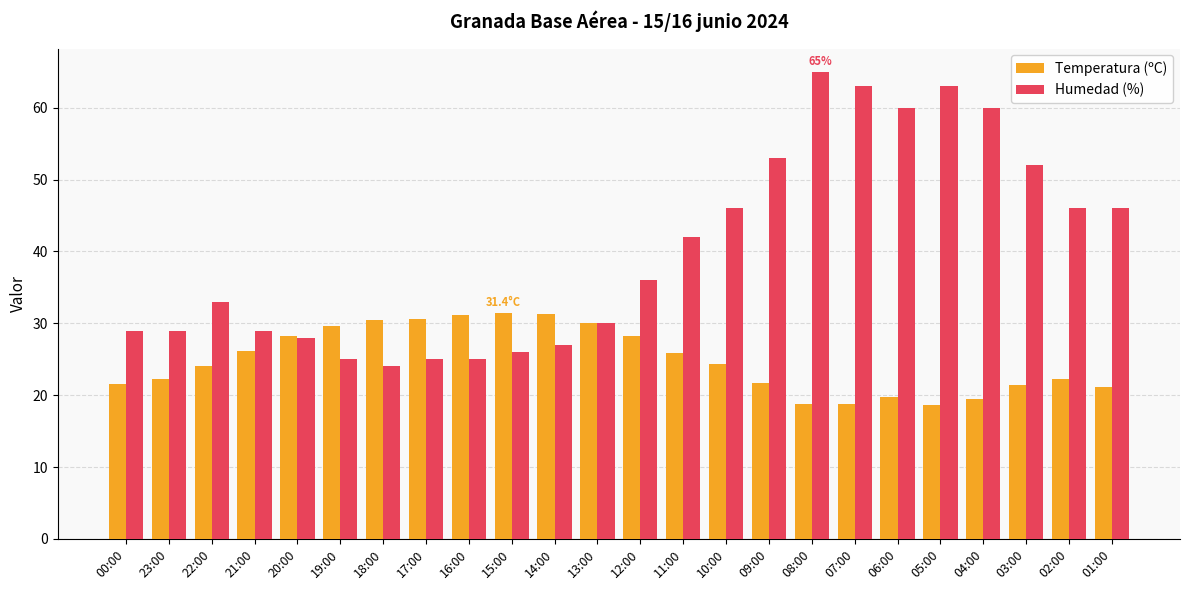

The Humedad (%) series shows 63.0 at 07:00. True or false?

True